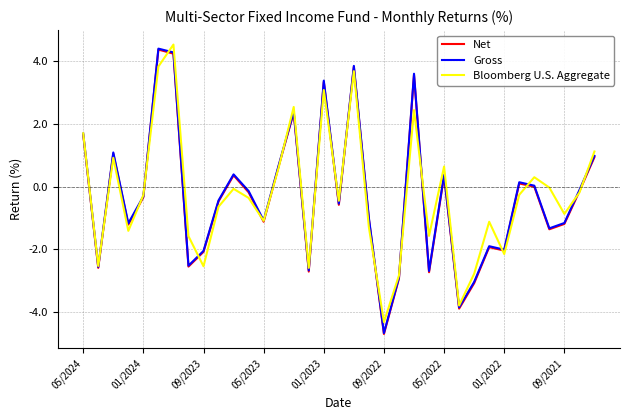

What is the minimum value for Net?

-4.7